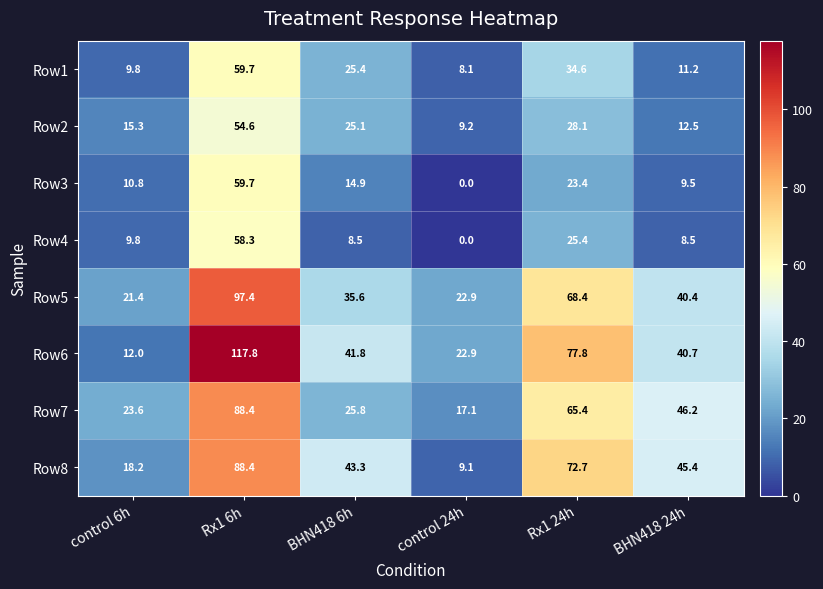

How many categories are shown in the chart?

6